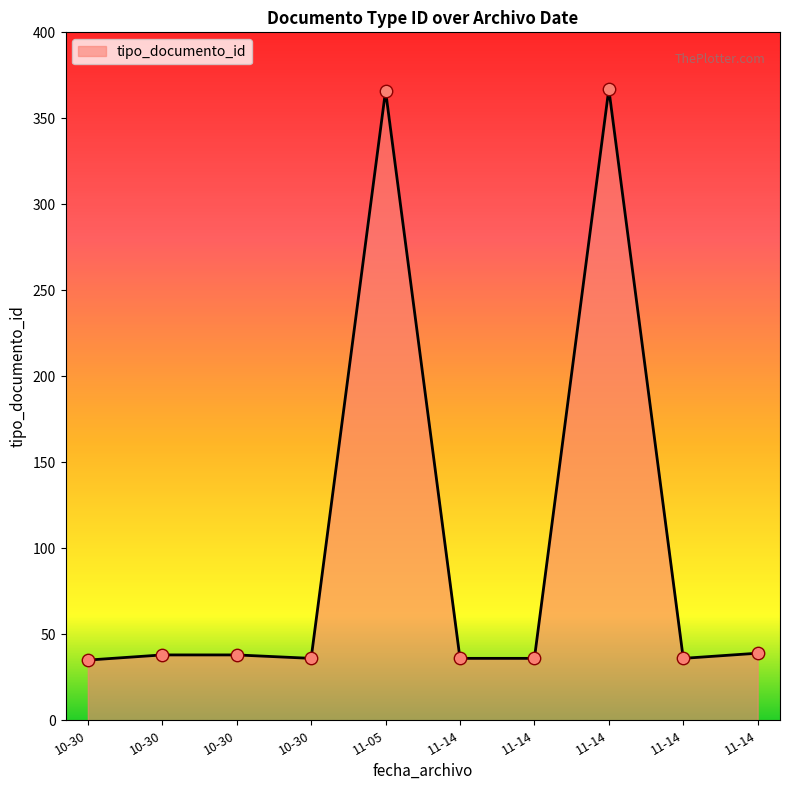

Is this an area chart (filled region under the line)?

Yes